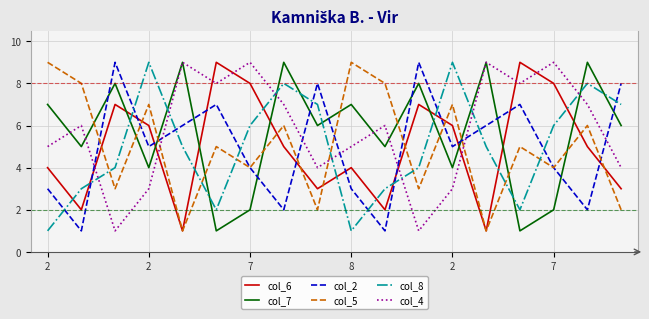

After their last crossing, which series has the higher values: col_5 or col_7?

col_7